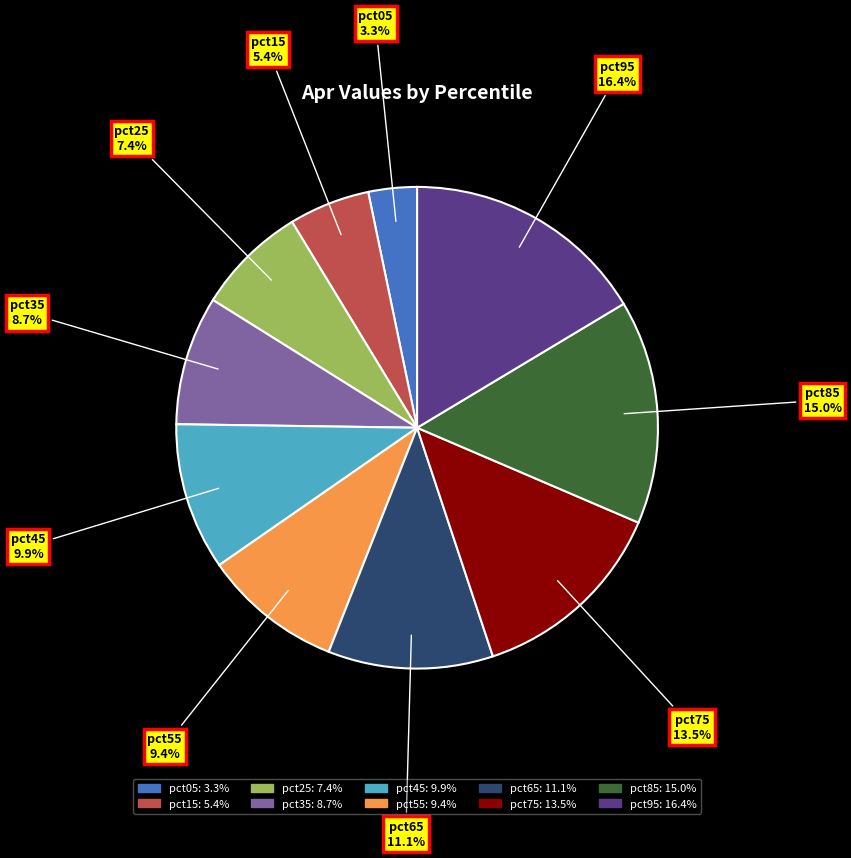

The pct85 slice represents 15% of the pie. True or false?

True